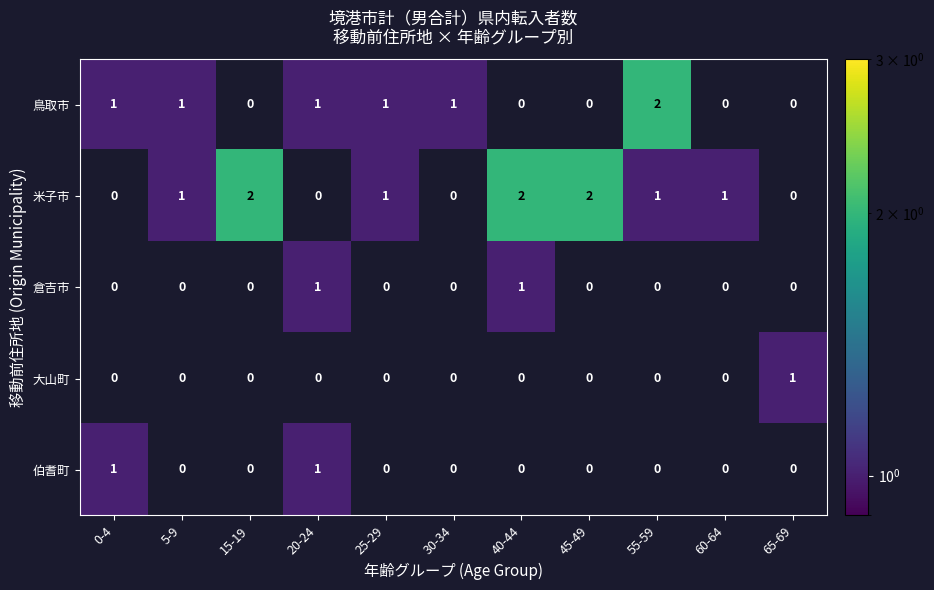

What is the total value across all series at 40-44?

3